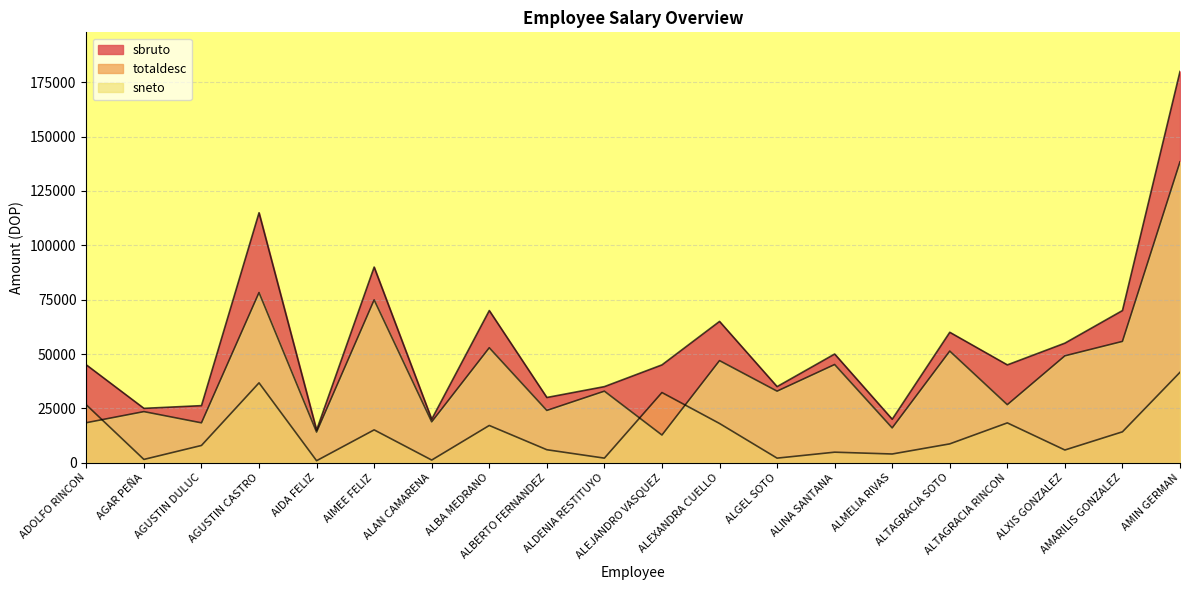

What is the label of the 15th point from the left?

ALMELIA RIVAS